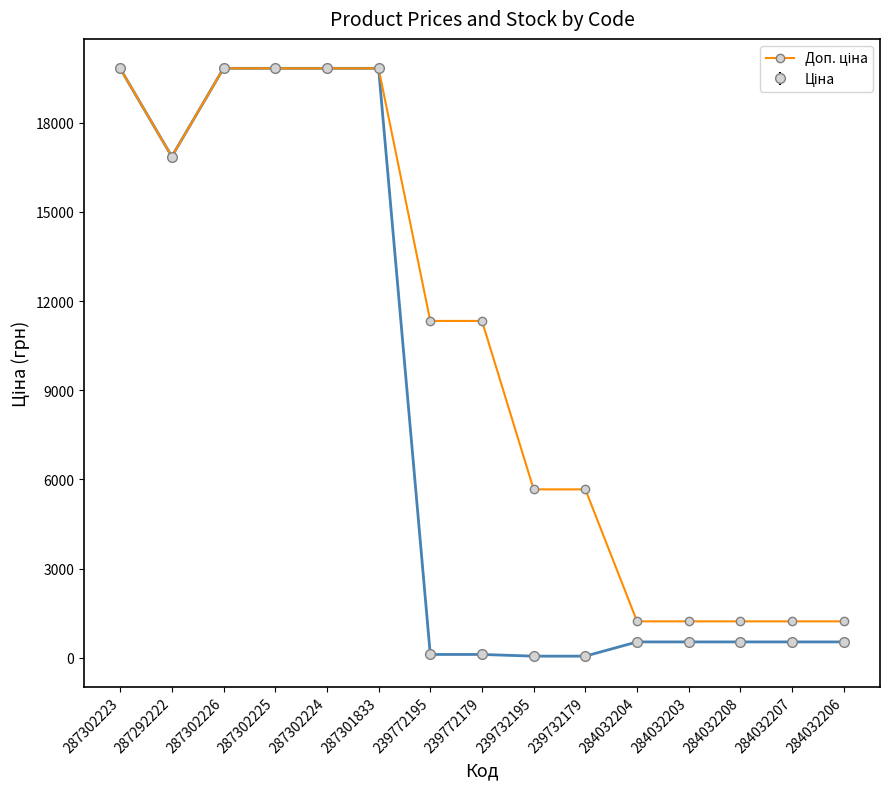

How many lines are shown in the chart?

2